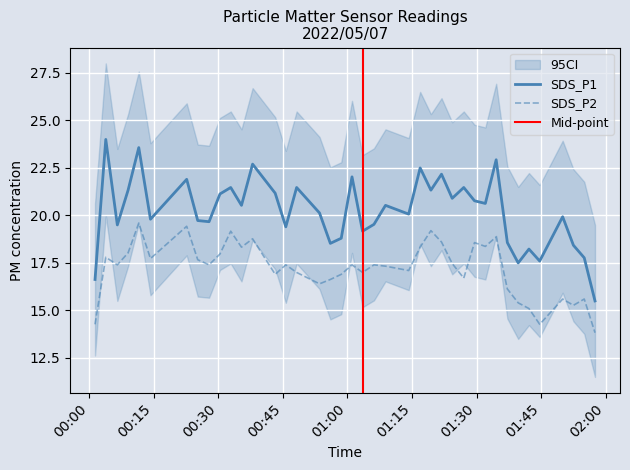

Rank the series by their maximum value, from highest to lowest.

SDS_P1, SDS_P2